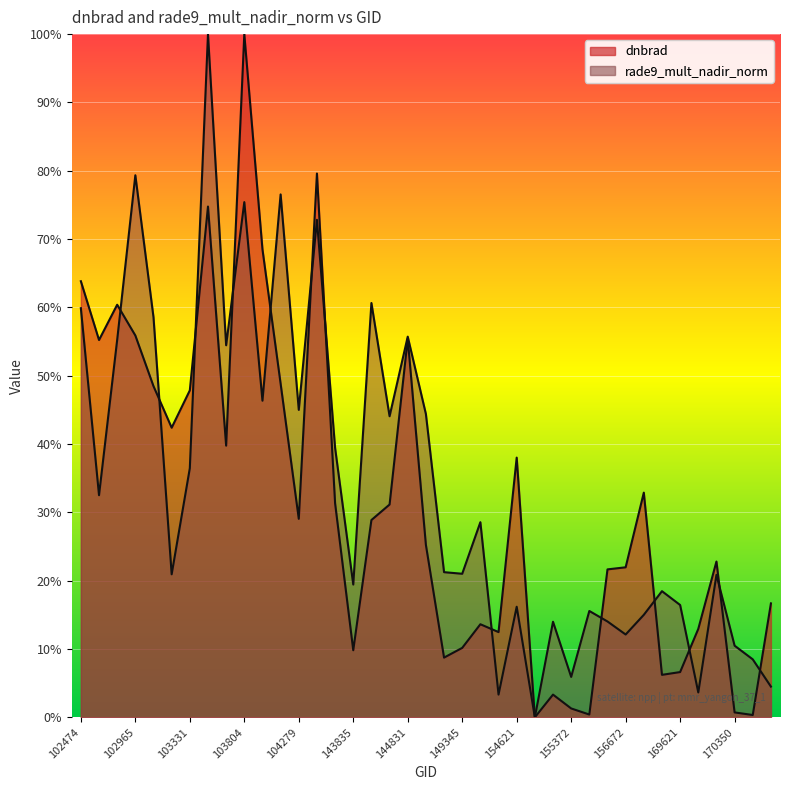

At how many categories does at least one series exceed 0?

38